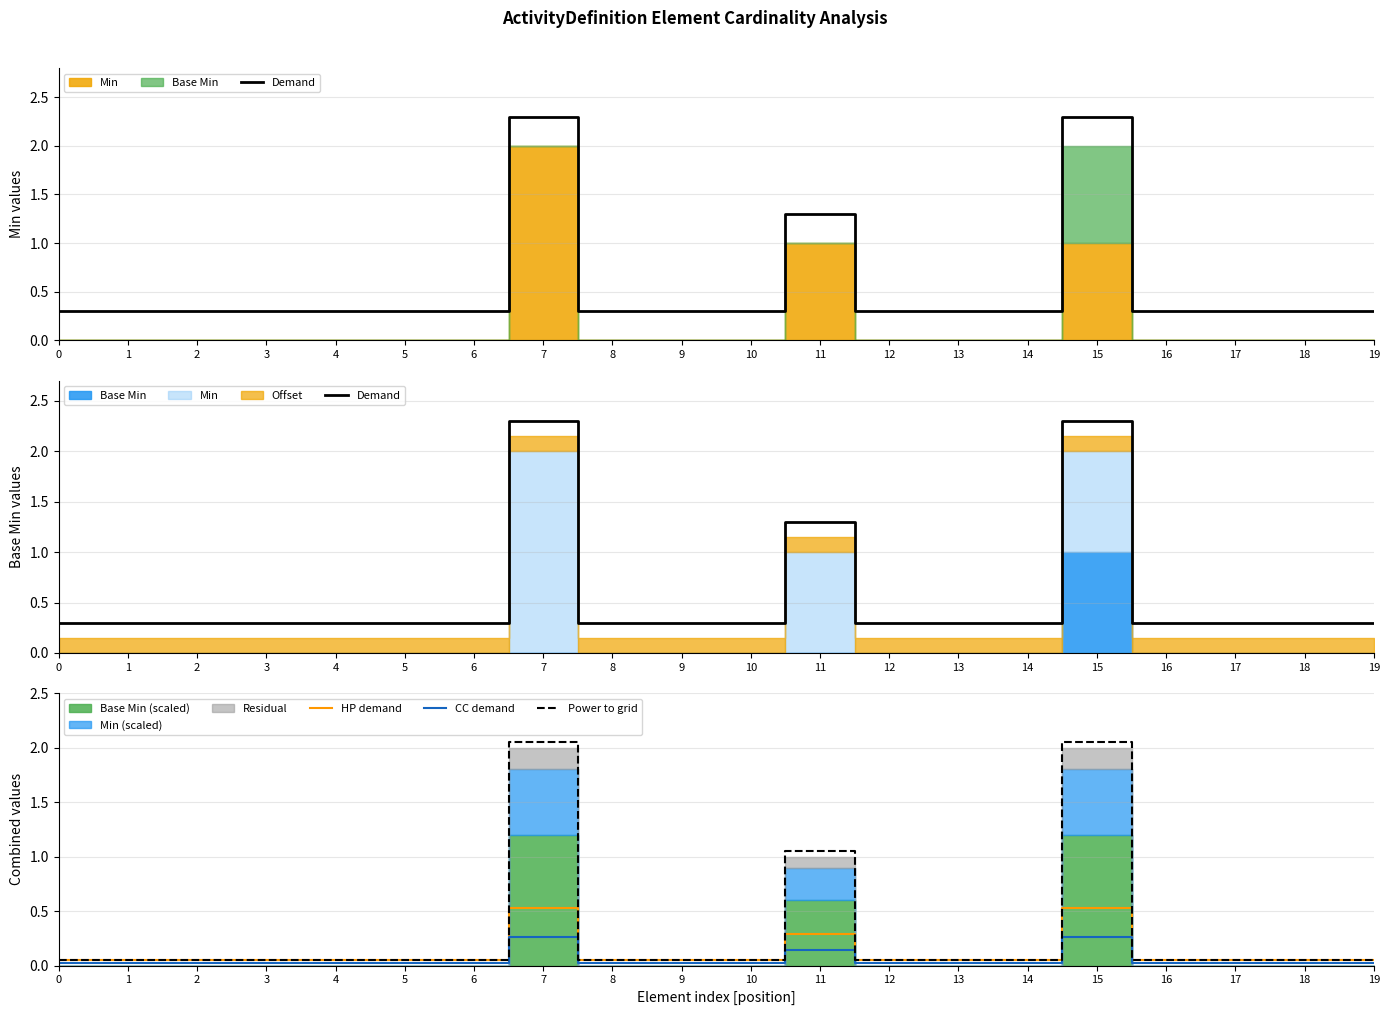

What is the spread (max minus min) of values at 18?

0.3